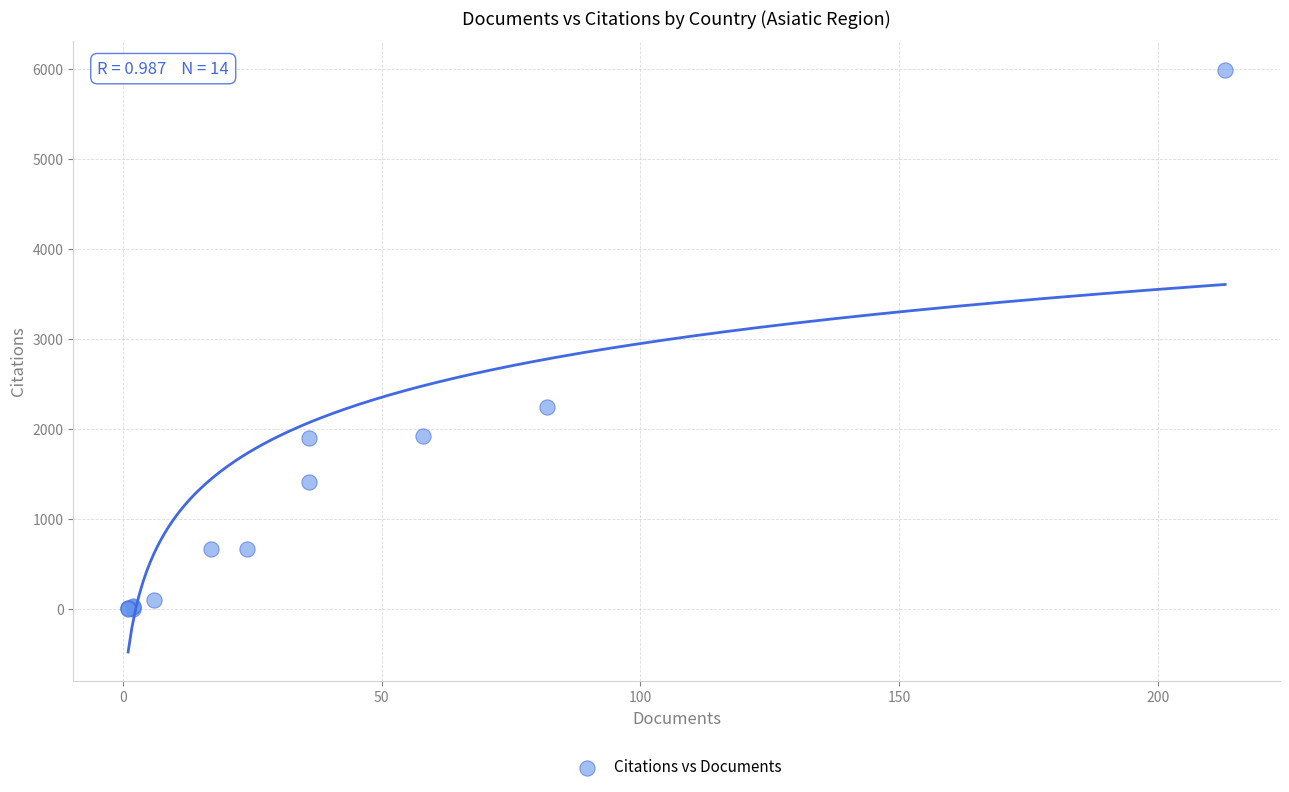

What Y value in the scatter plot is closest to 2994?

2244